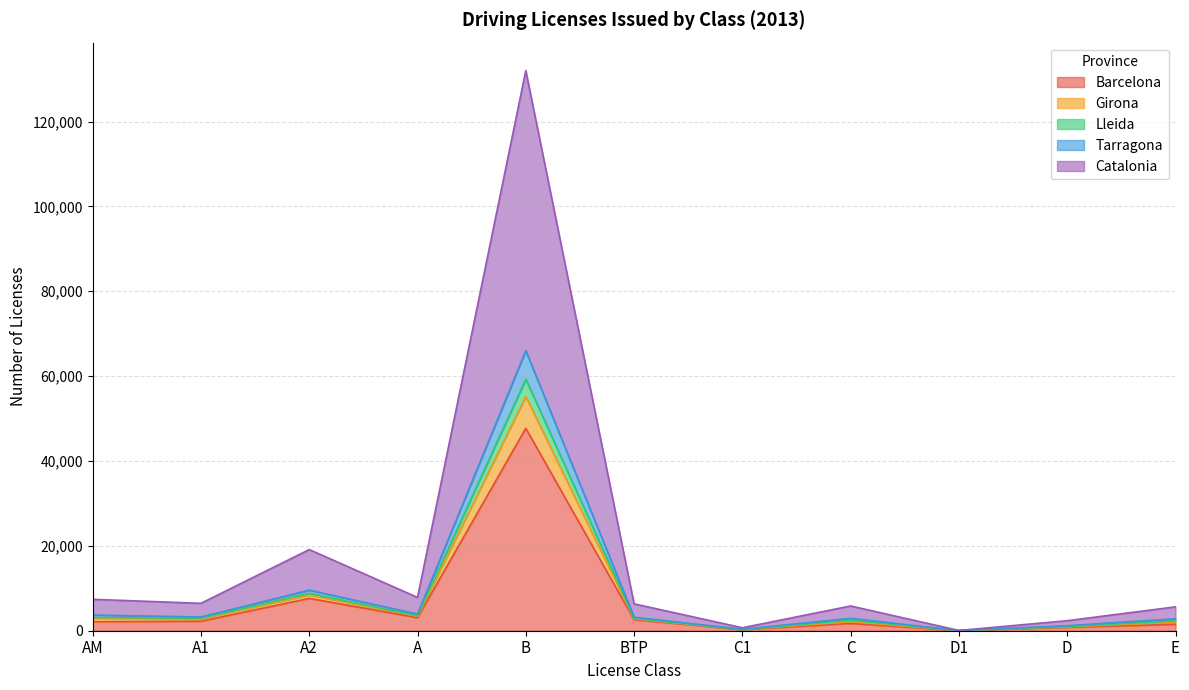

True or false: Girona and Lleida cross at least once.

False